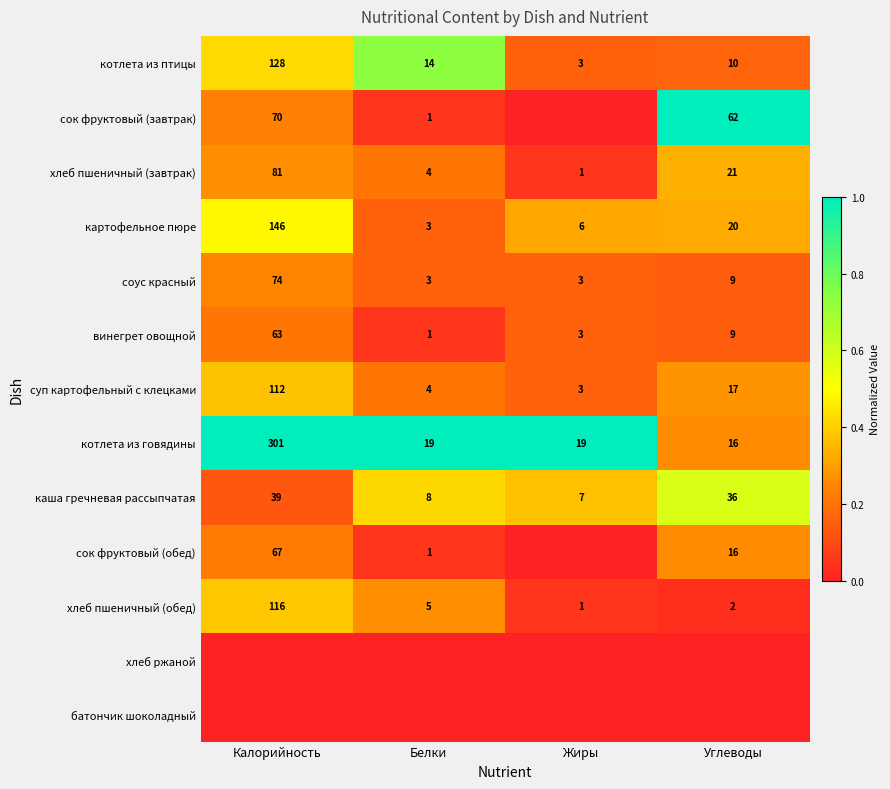

What is the spread (max minus min) of values at Калорийность?

1.0